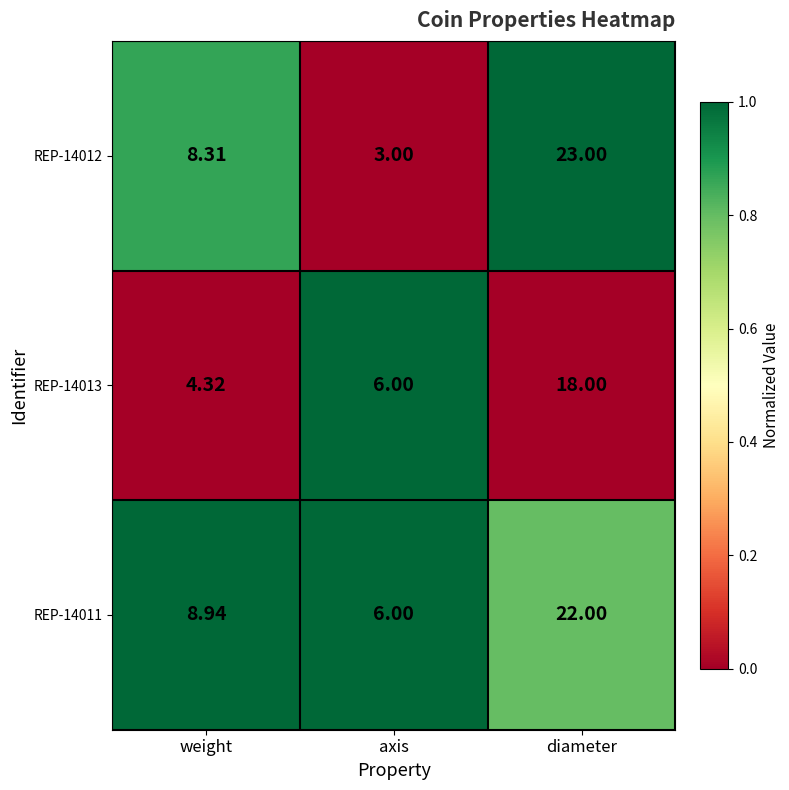

At which category is the sum across all series the highest?

diameter